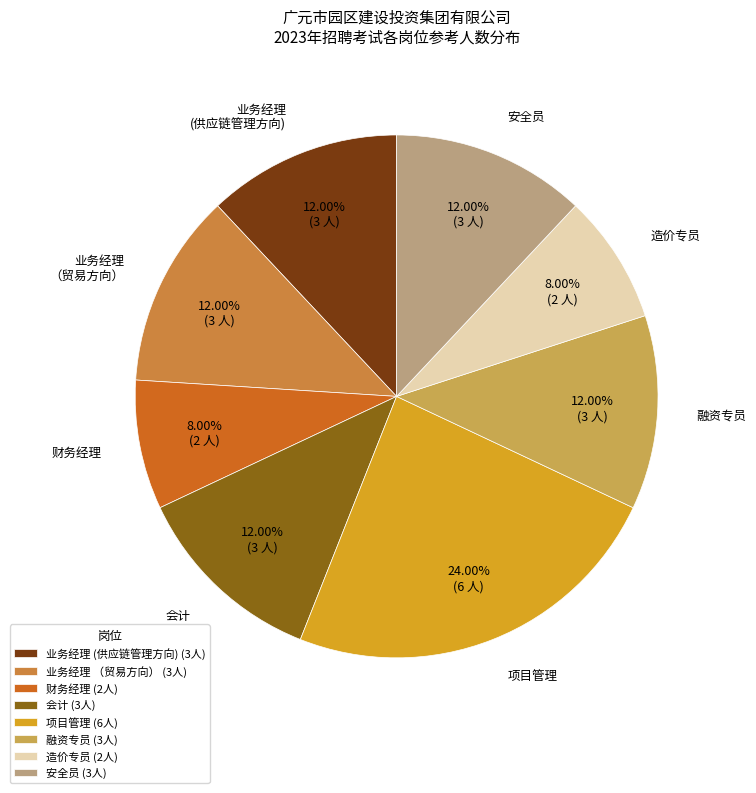

Do 财务经理 and 安全员 together represent more than half of the pie?

No